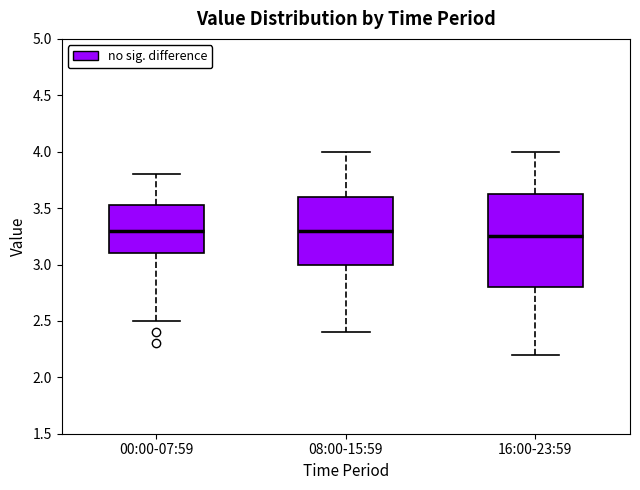

Where is the upper edge of the box for 00:00-07:59 on the y-axis? The values are not printed on the chart, so give them approximately, as read against the axis.

3.55